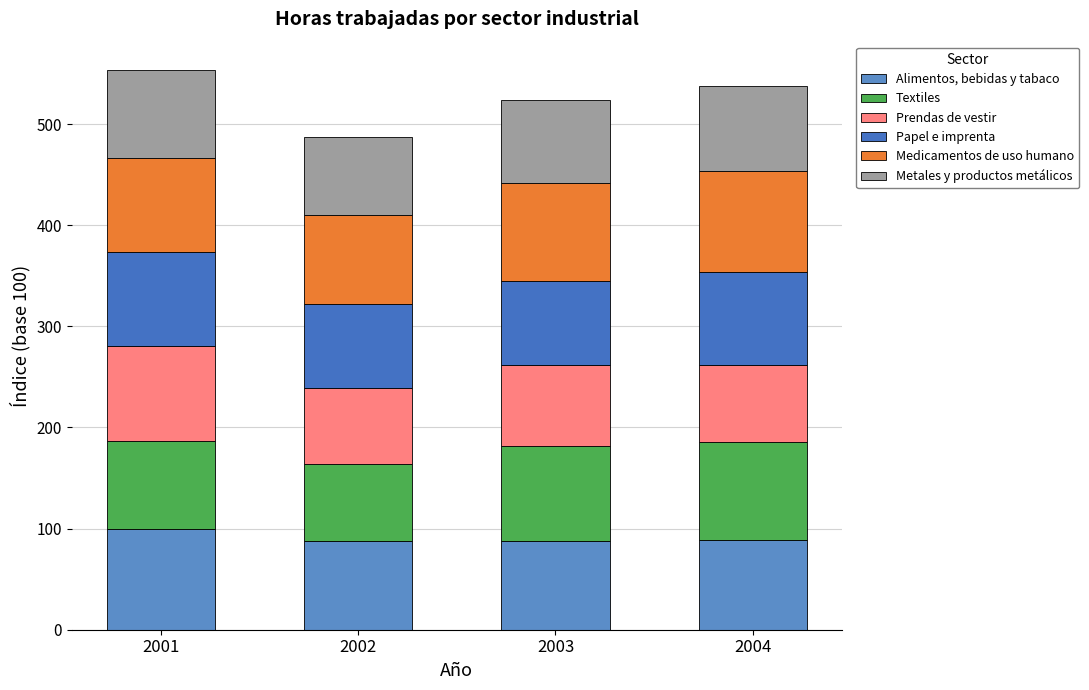

Which series has the largest range (max minus min)?

Textiles